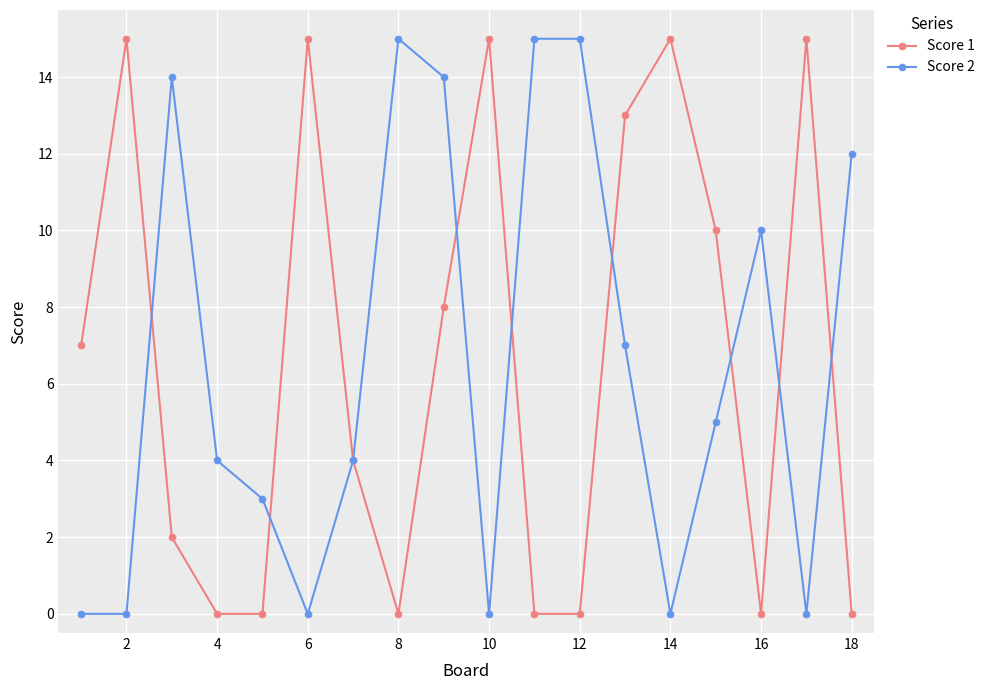

Reading right to left, list all the values displayed in this chart.

Score 1: 0	15	0	10	15	13	0	0	15	8	0	4	15	0	0	2	15	7
Score 2: 12	0	10	5	0	7	15	15	0	14	15	4	0	3	4	14	0	0